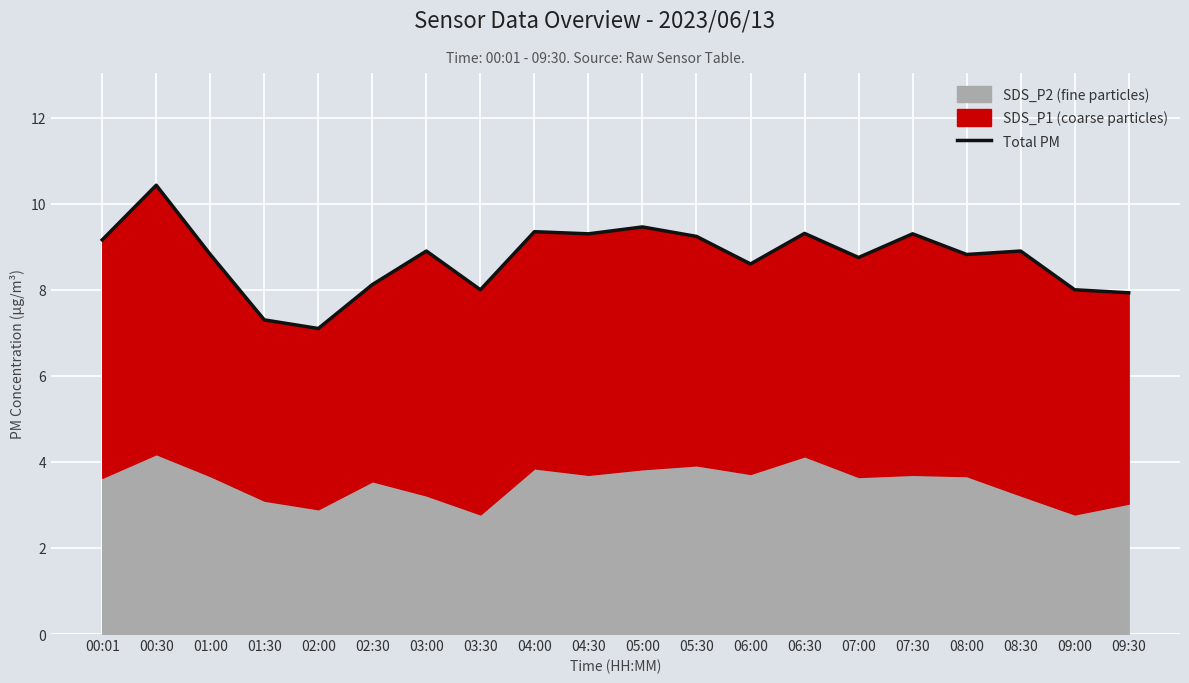

What is the label of the 4th point from the right?

08:00